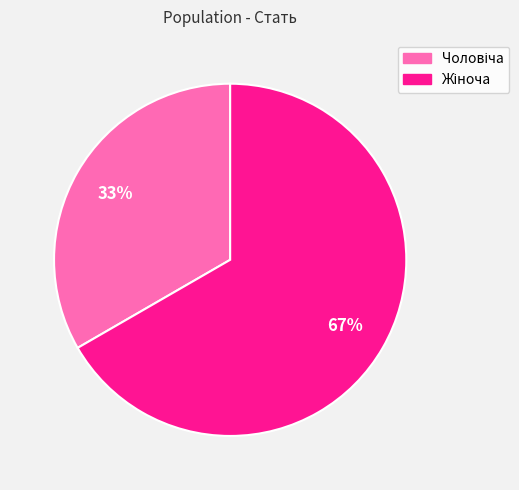

Does any single category account for the majority?

Yes